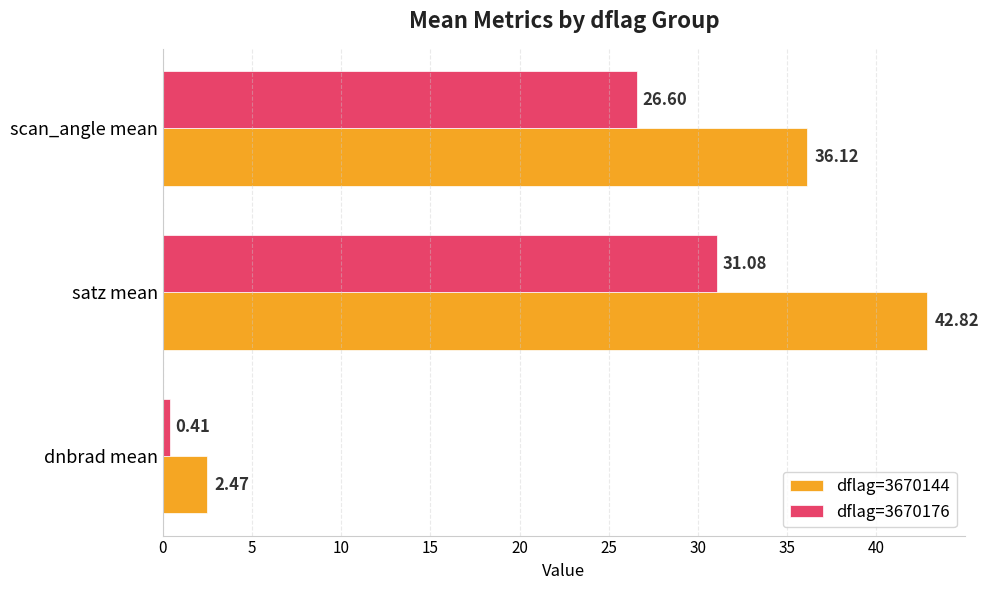

Which series has the largest total across all categories?

dflag=3670144